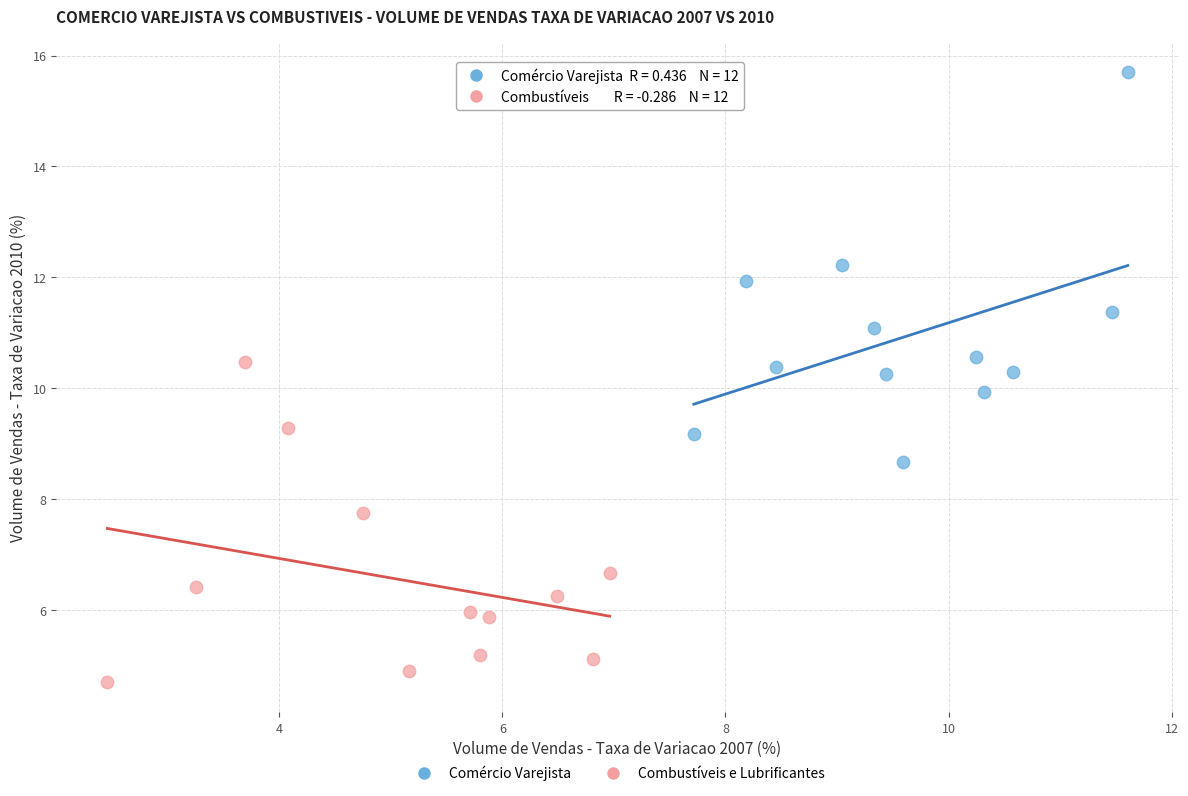

Which series contains the lowest Y value?

Combustíveis e Lubrificantes